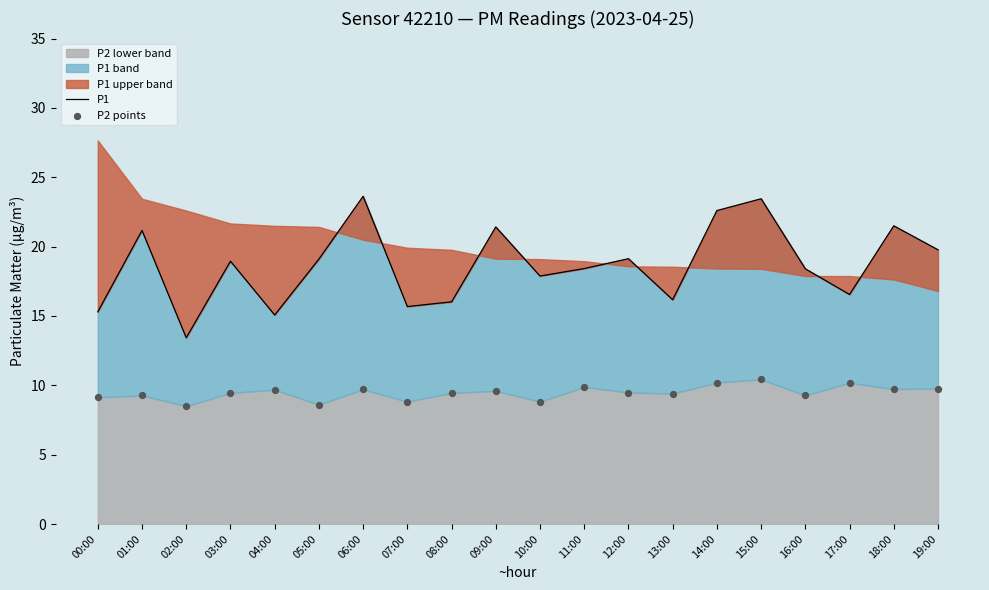

What is the total value across all series at 00:00?

24.4